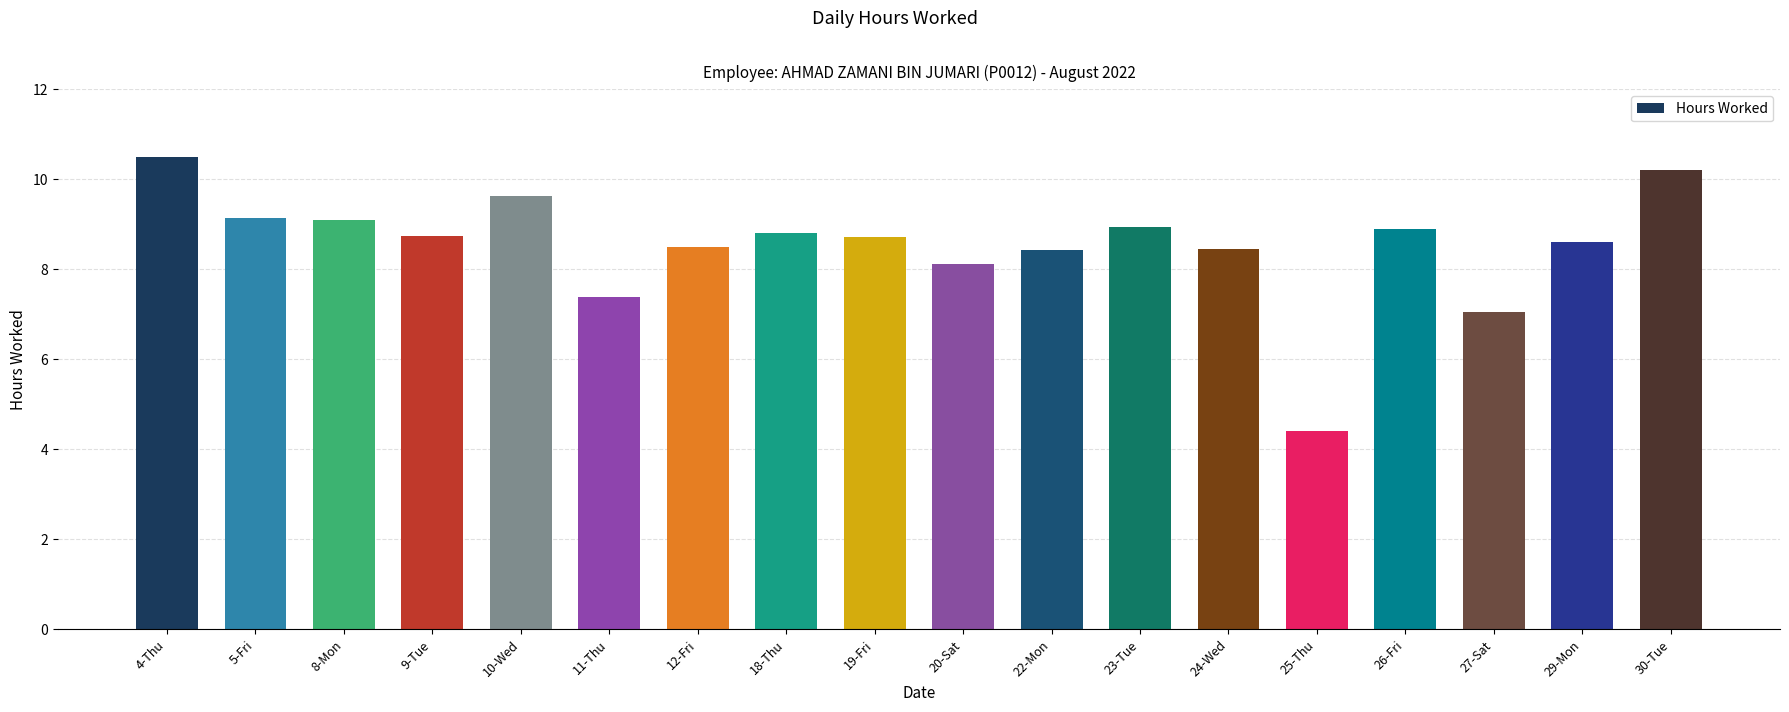

What is the label of the 1st bar from the right?

30-Tue